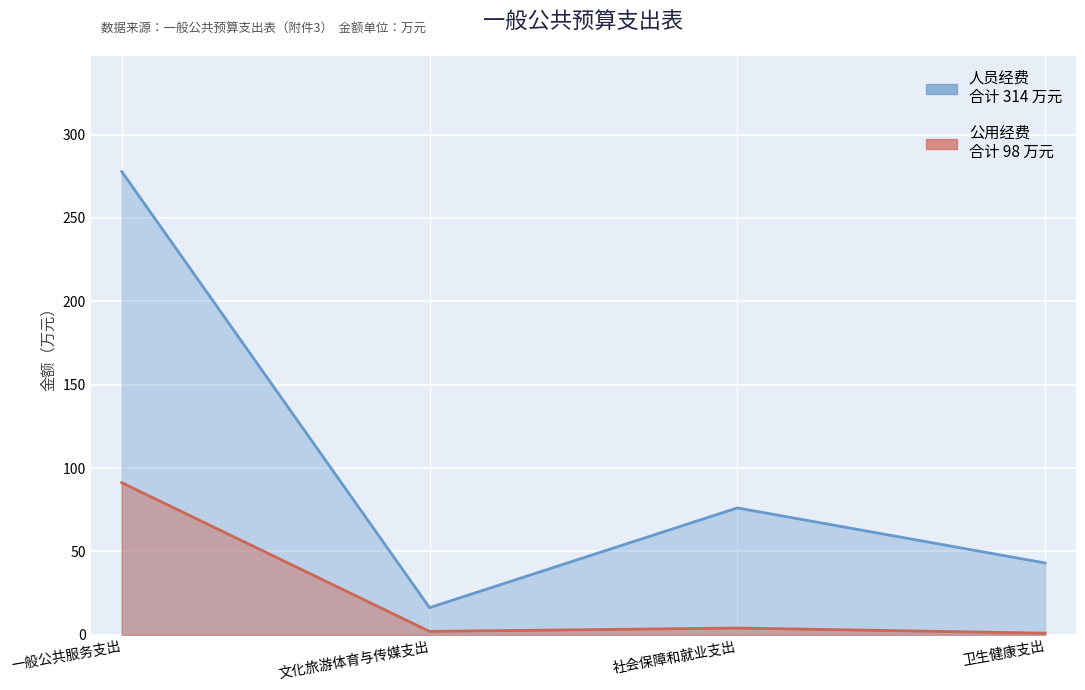

Which series has the largest range (max minus min)?

人员经费